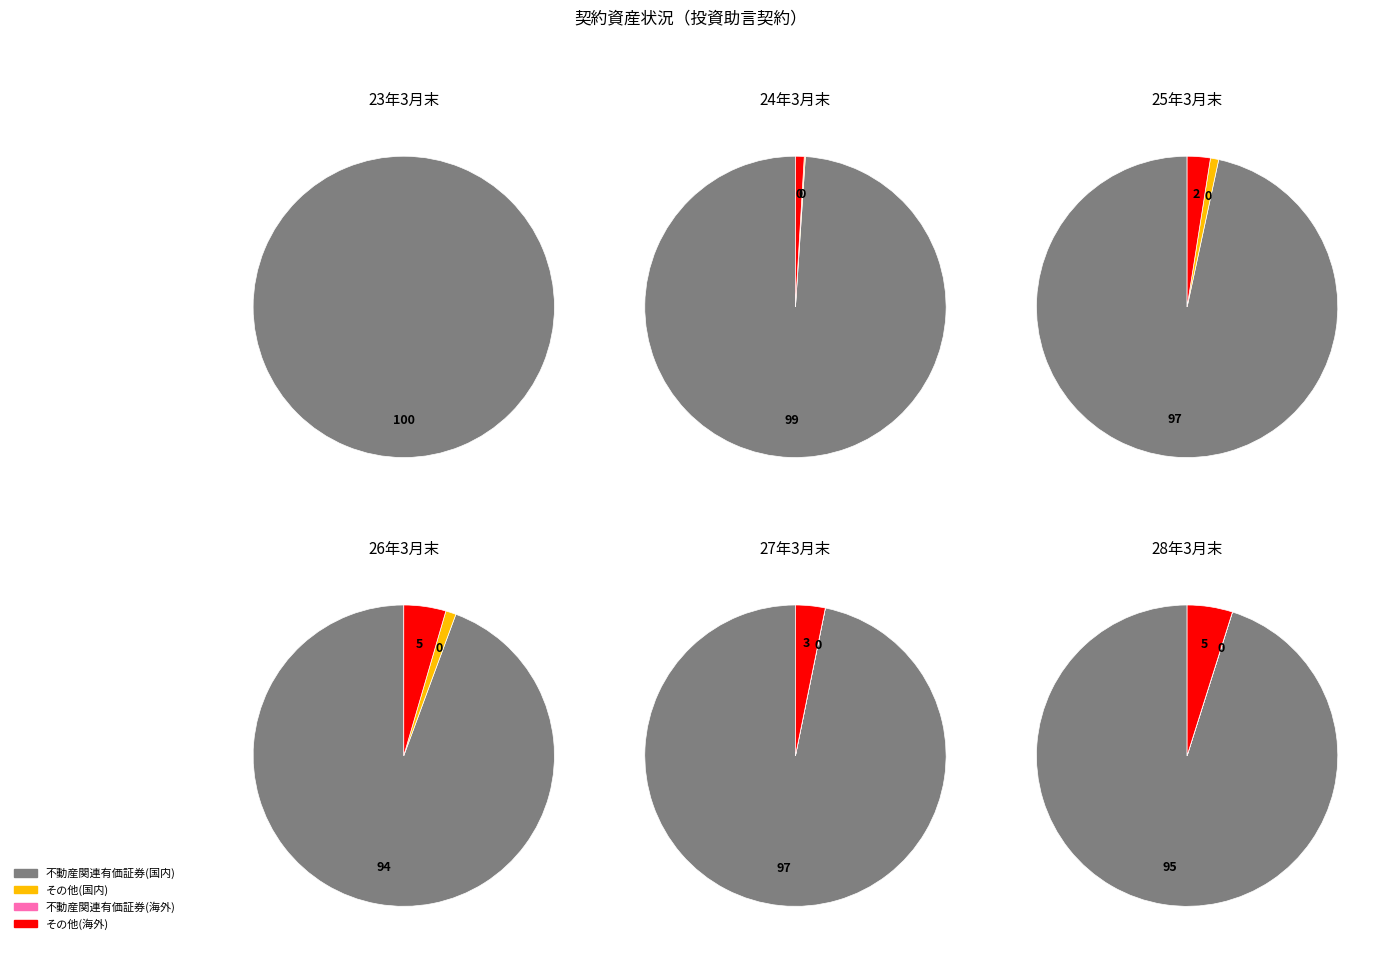

Which series changed the most between 不動産関連有価証券(国内) and 不動産関連有価証券(海外)?

23年3月末